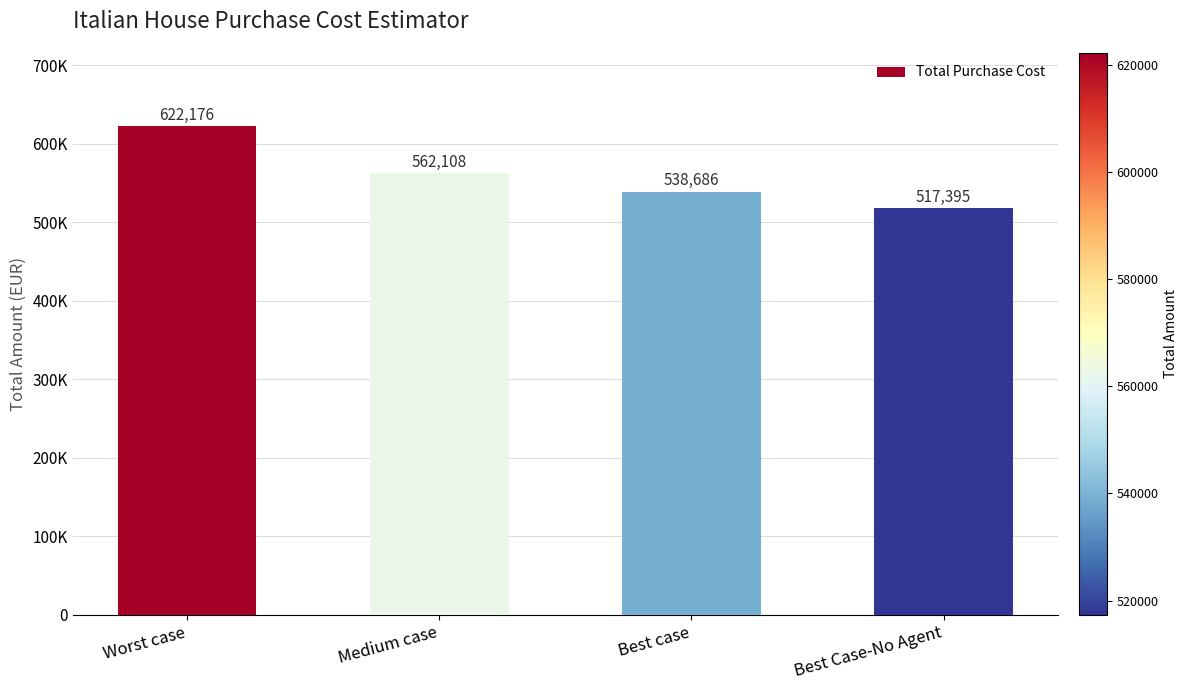

What is the label of the 4th bar from the right?

Worst case